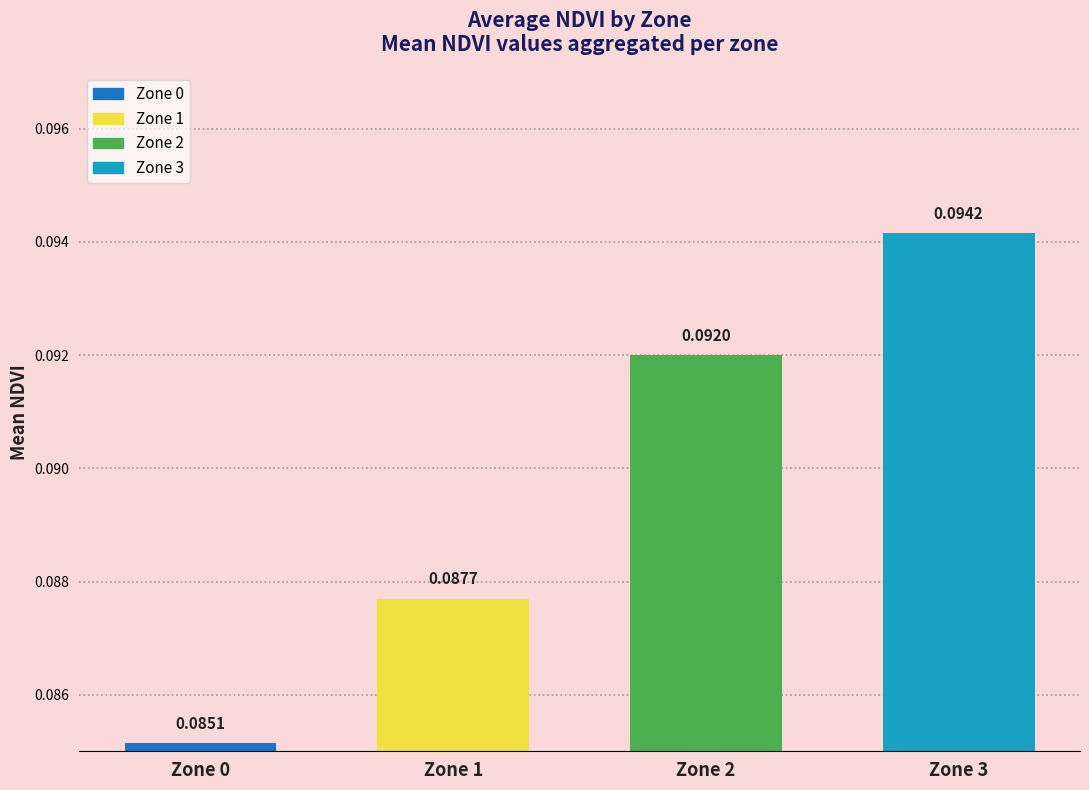

Between Zone 0 and Zone 3, which is larger?

Zone 3